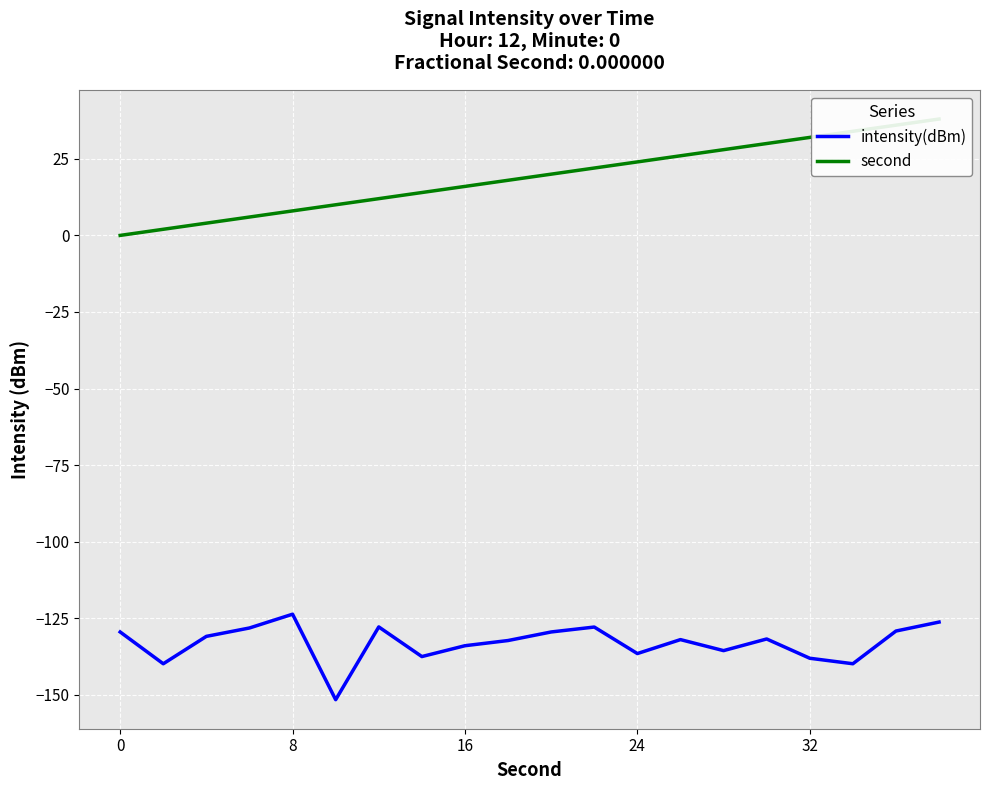

How many interior local valleys does the intensity(dBm) series have?

6